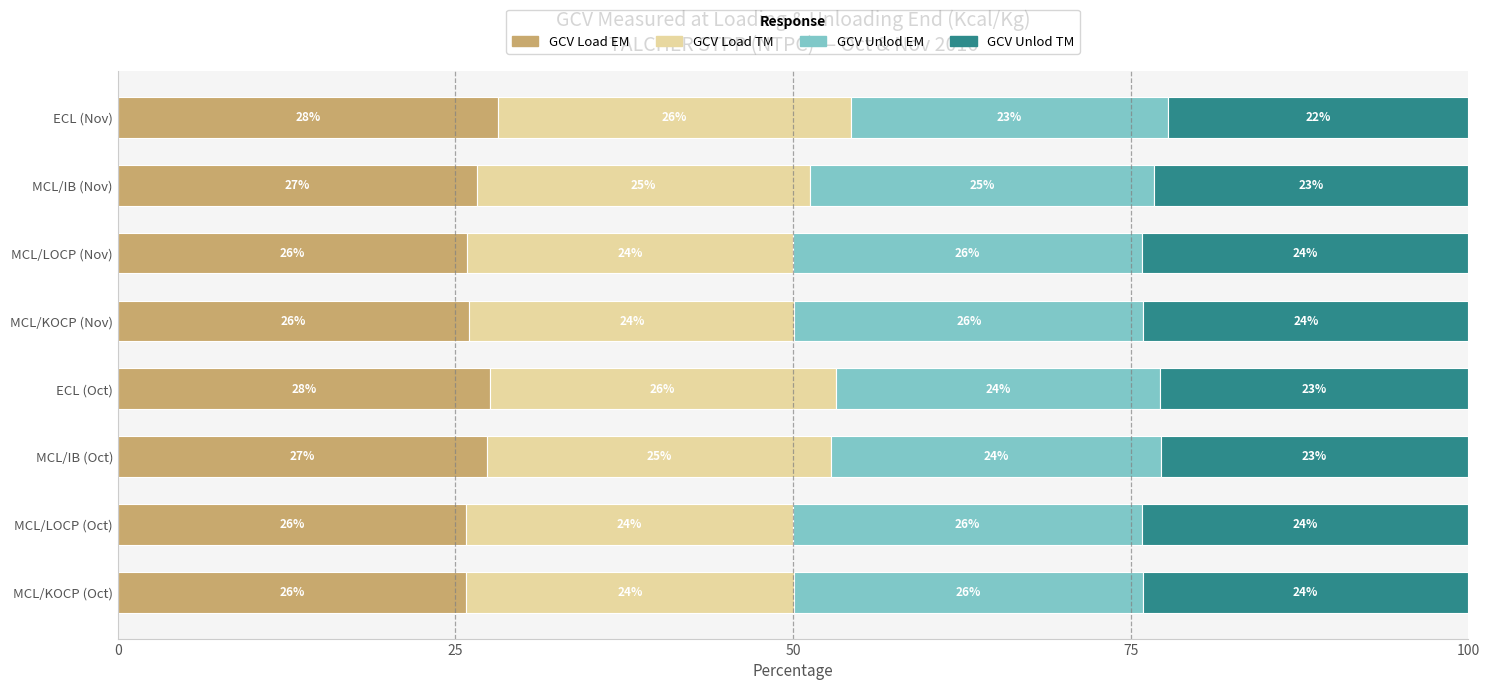

What is the total value across all series at MCL/KOCP (Oct)?

100.0